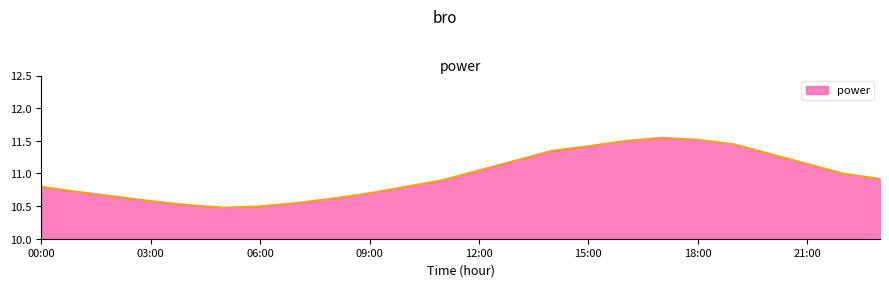

What is the difference between the maximum and minimum values?

1.1